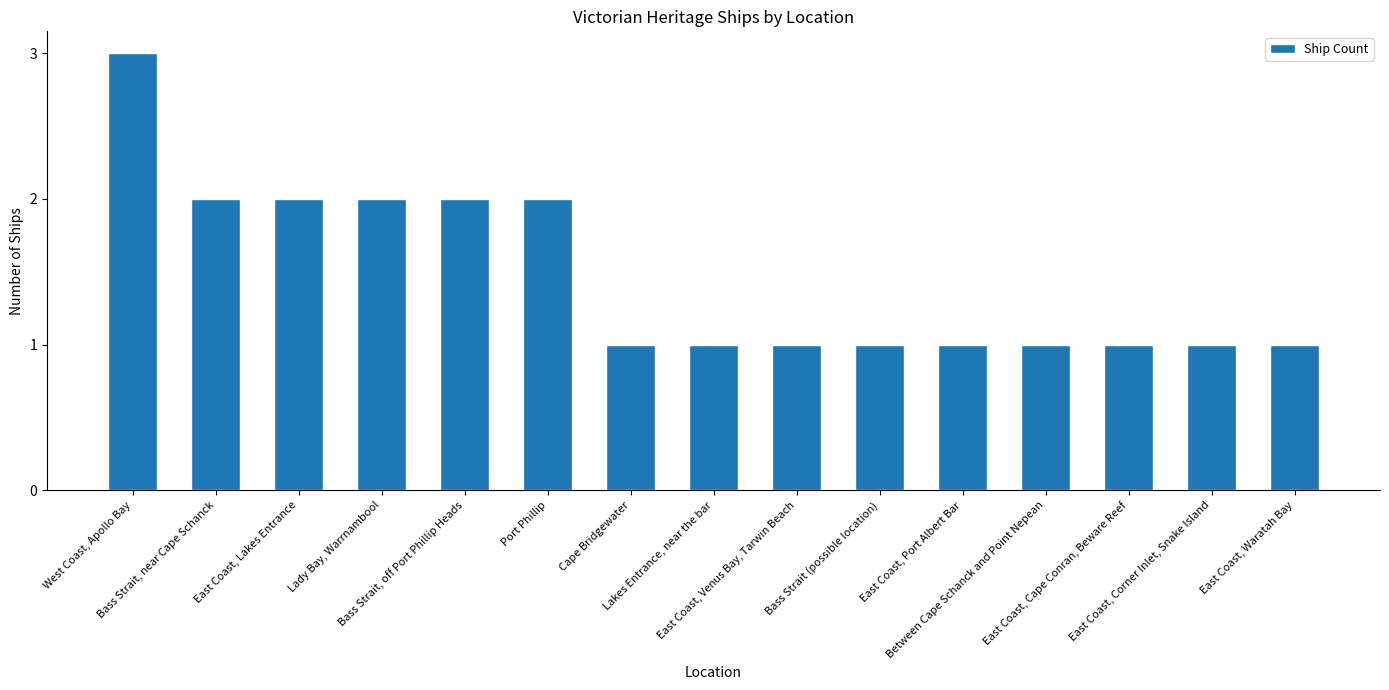

What is the value of the 12th bar from the left?

1